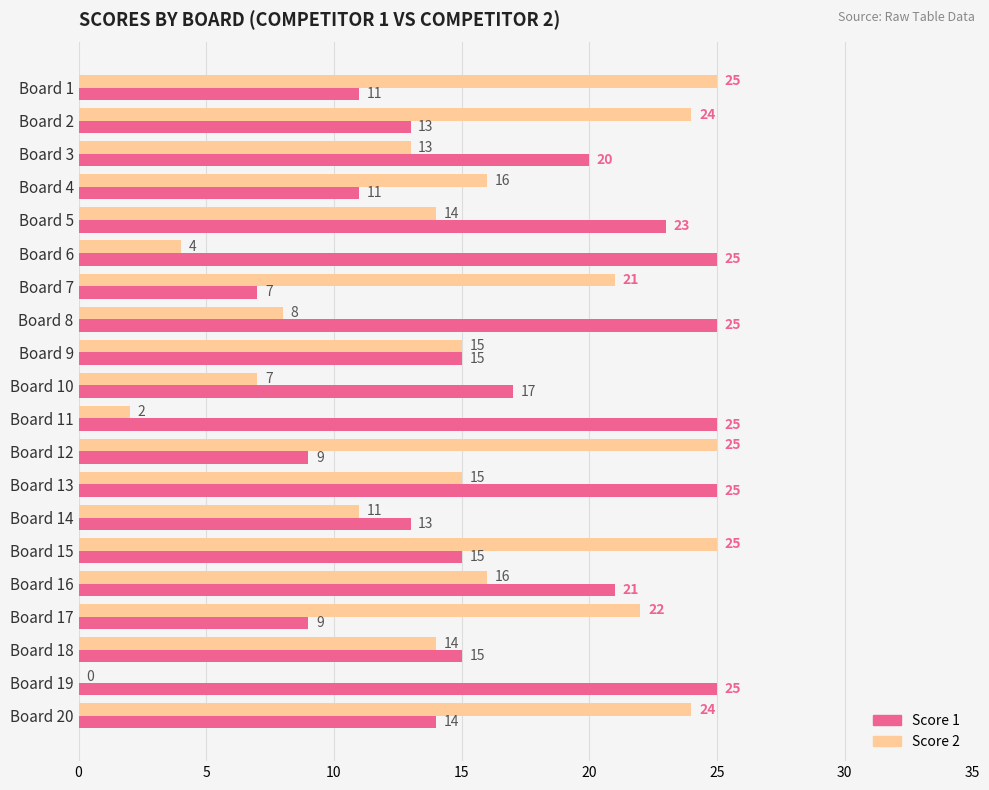

What is the greatest value displayed?

25